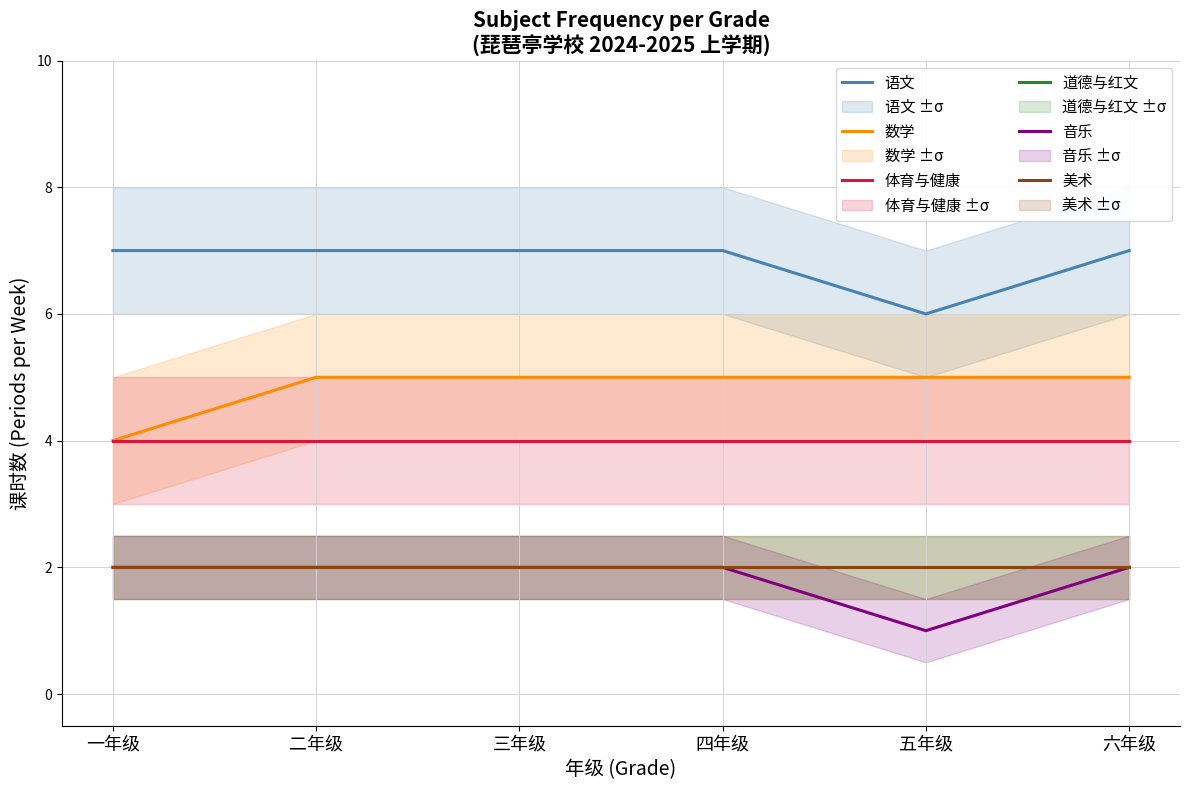

At which category does 音乐 reach its first local valley?

五年级